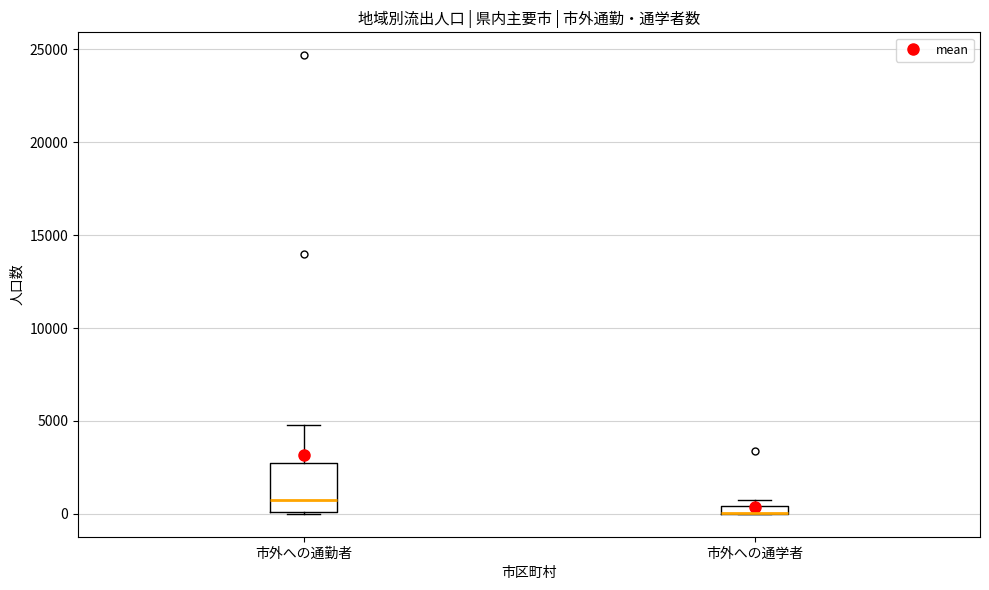

Where does the upper whisker of the box for 市外への通勤者 end on the y-axis? The values are not printed on the chart, so give them approximately, as read against the axis.

5000